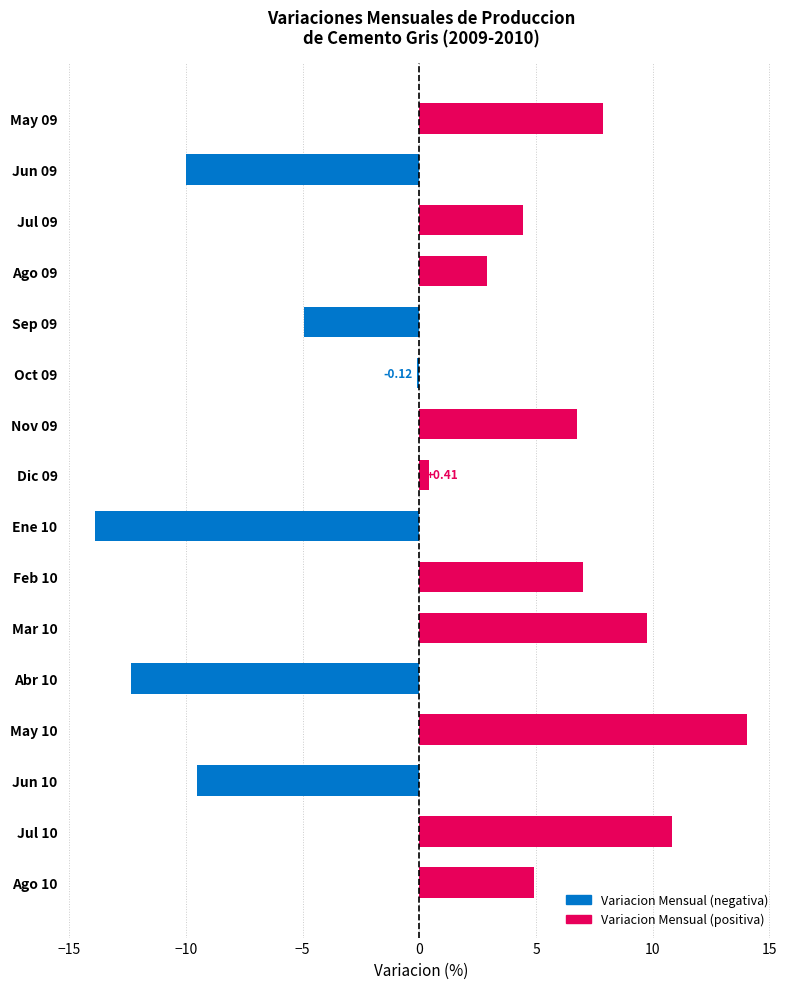

Which has a higher value, May 10 or Jul 10?

May 10